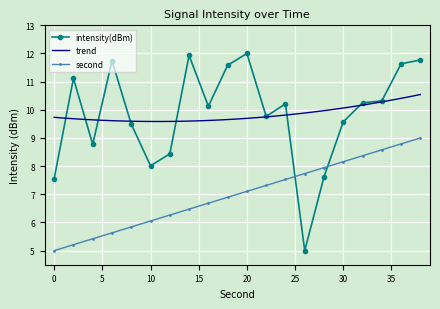

Reading left to right, list all the values displayed in this chart.

intensity(dBm): 7.6	11.1	8.8	11.7	9.5	8.0	8.4	11.9	10.1	11.6	12.0	9.8	10.2	5.0	7.6	9.6	10.2	10.3	11.6	11.8
second_scaled: 5.0	5.2	5.4	5.6	5.8	6.1	6.3	6.5	6.7	6.9	7.1	7.3	7.5	7.7	7.9	8.2	8.4	8.6	8.8	9.0